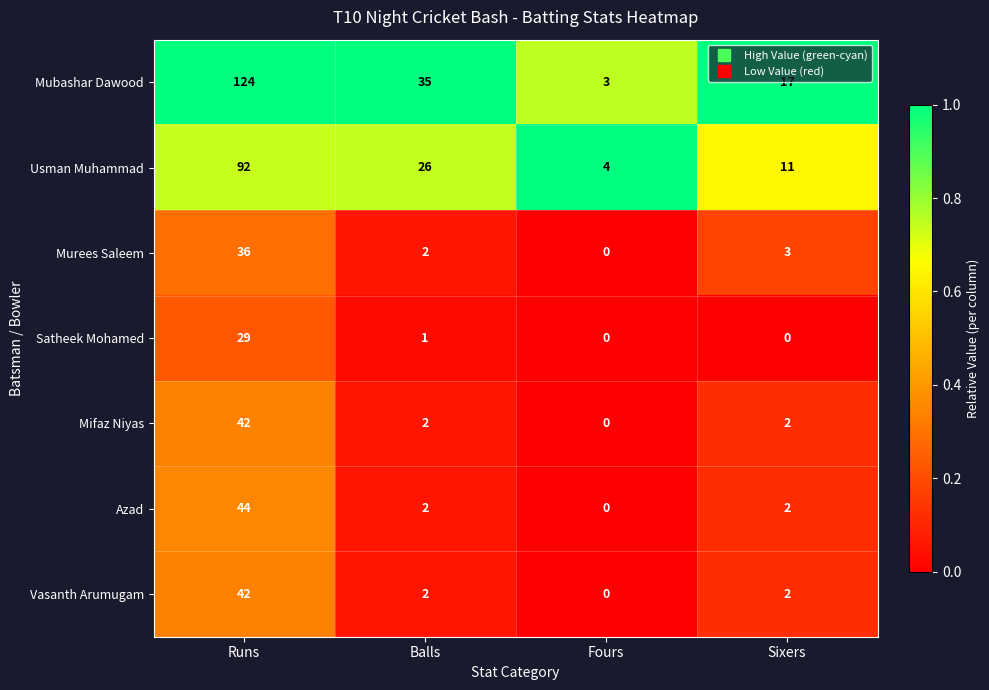

What is the difference between the highest and lowest values at Runs?

95